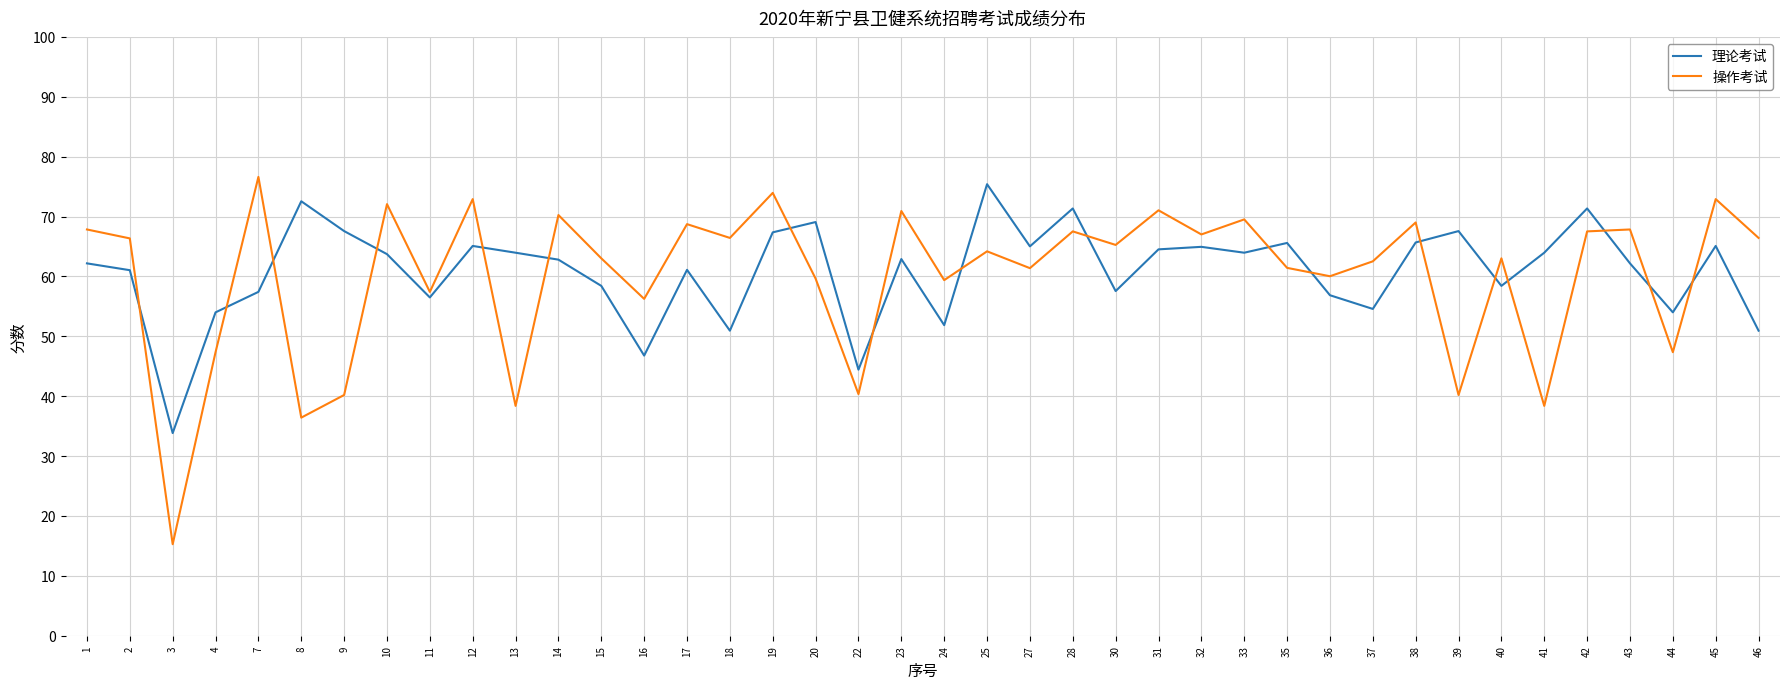

Count the number of categories in the chart.

40